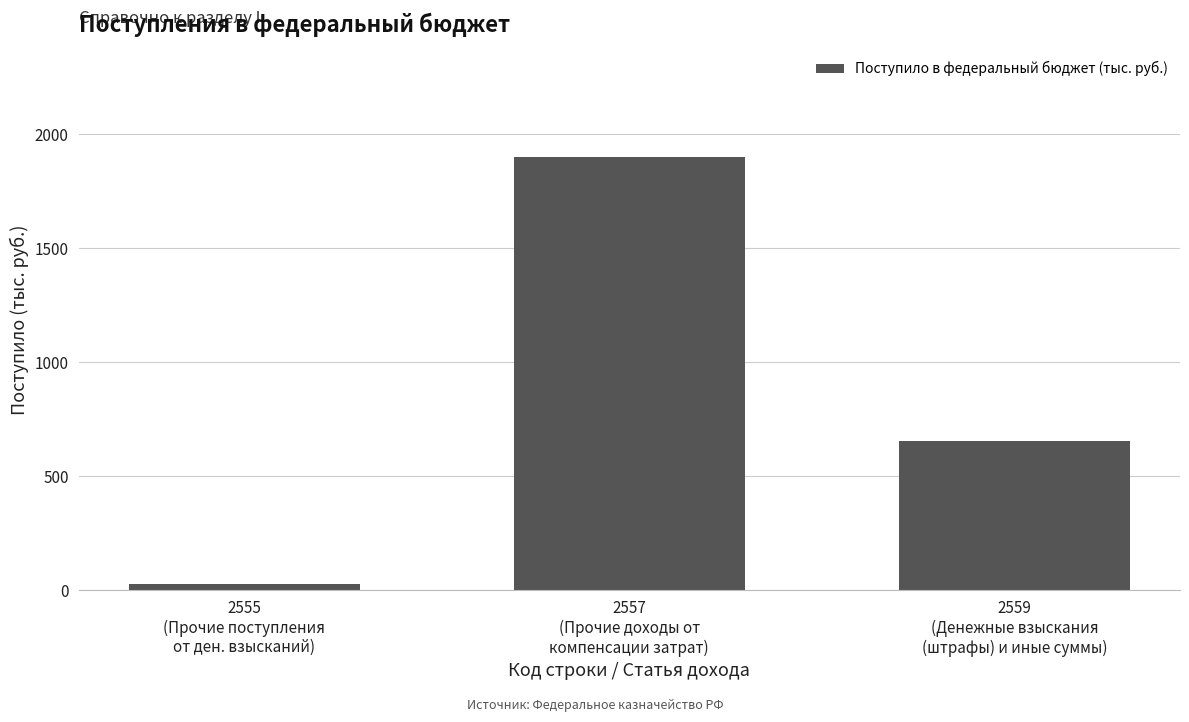

Is it true that the value at 2555
(Прочие поступления
от ден. взысканий) is 27?

True